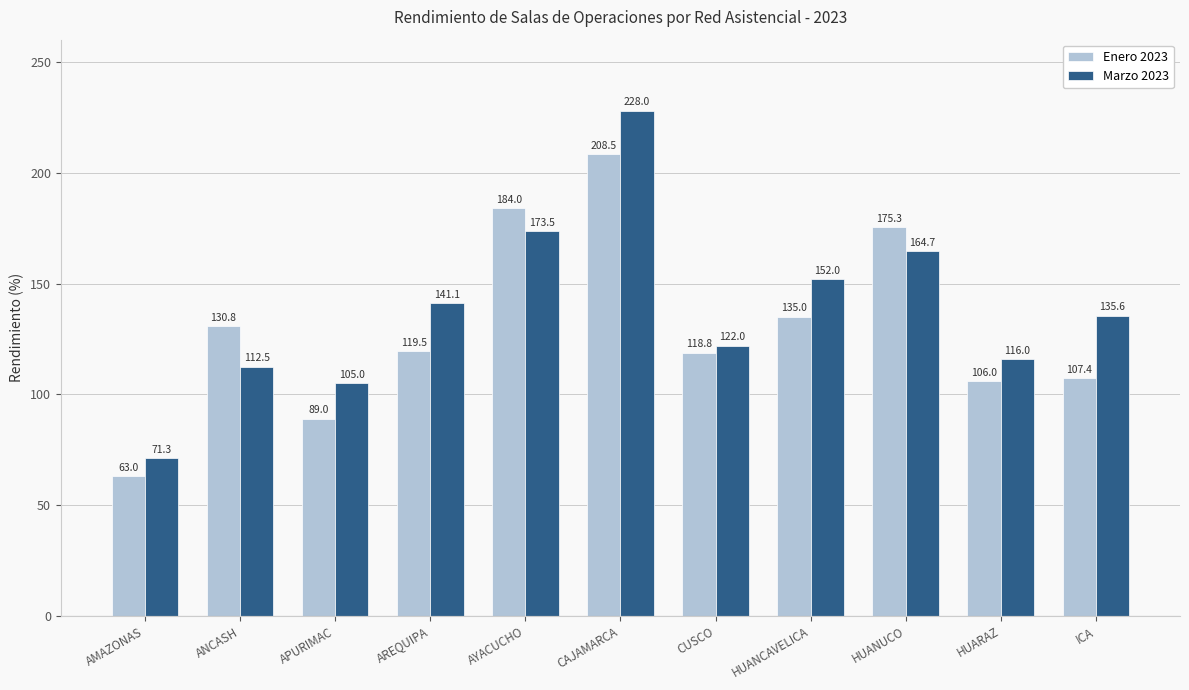

Which series has the widest spread of values?

Marzo 2023